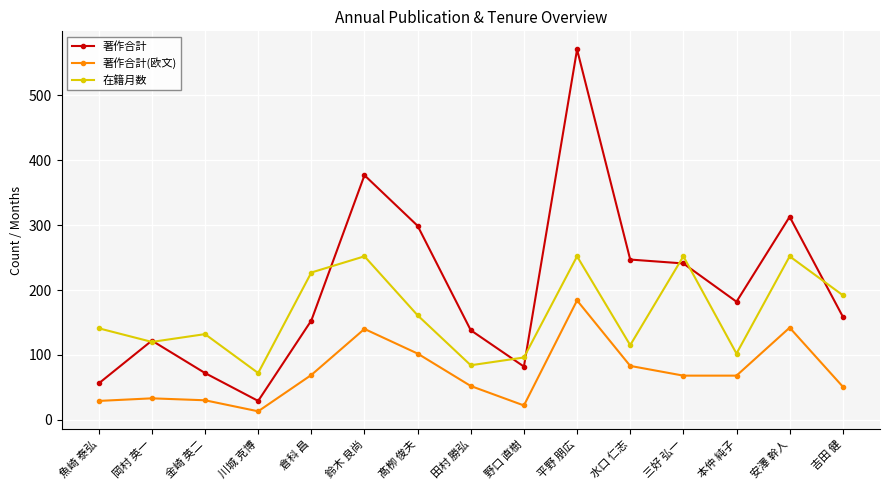

Rank the series at 髙栁 俊夫 from highest to lowest value.

著作合計, 在籍月数, 著作合計(欧文)